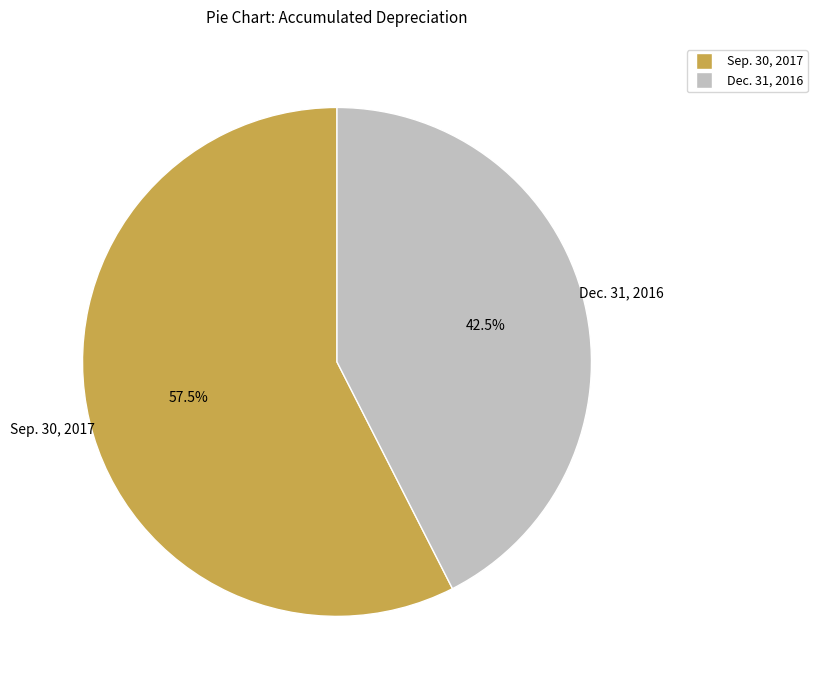

Rank the categories by value from lowest to highest.

Dec. 31, 2016, Sep. 30, 2017